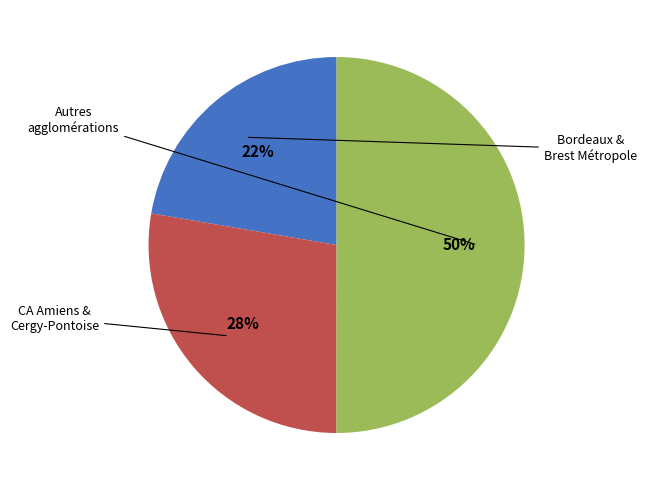

To the nearest percent, what is the average slice percentage?

33%